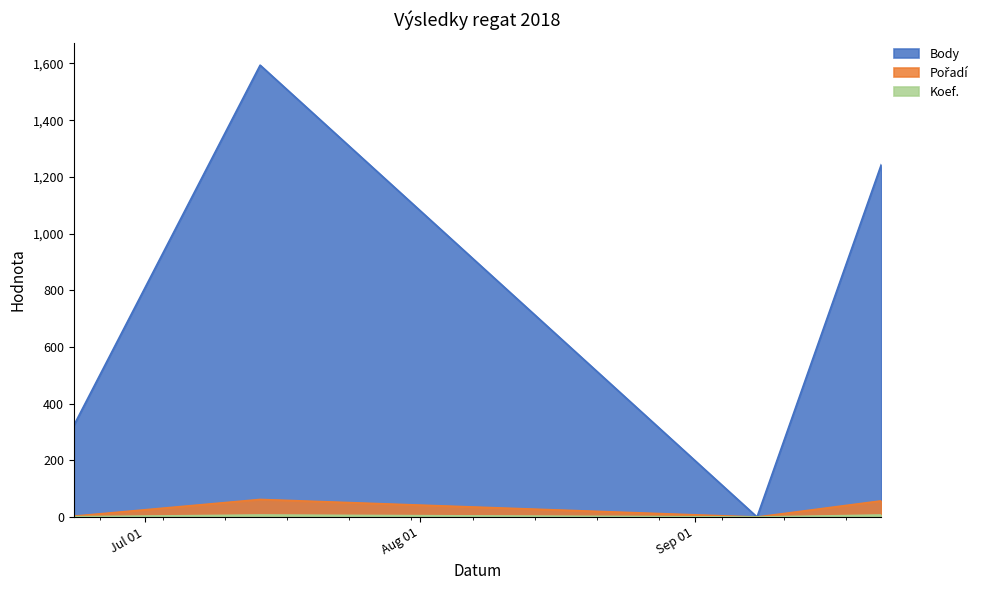

True or false: Koef. has more than 2 interior local peaks.

False